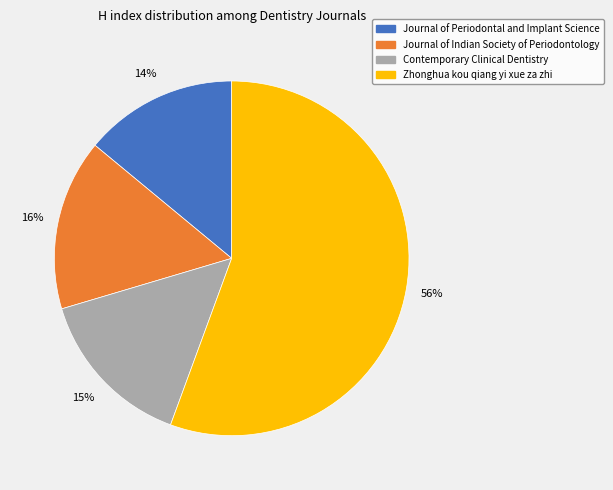

Do Contemporary Clinical Dentistry and Journal of Indian Society of Periodontology together represent more than half of the pie?

No